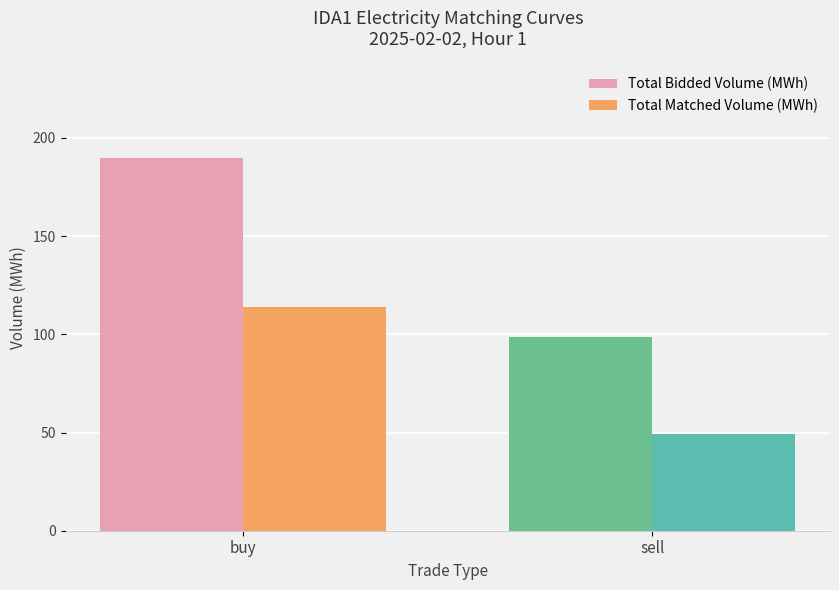

What is the value of the Total Bidded Volume (MWh) bar at the 1st from the left?

190.0